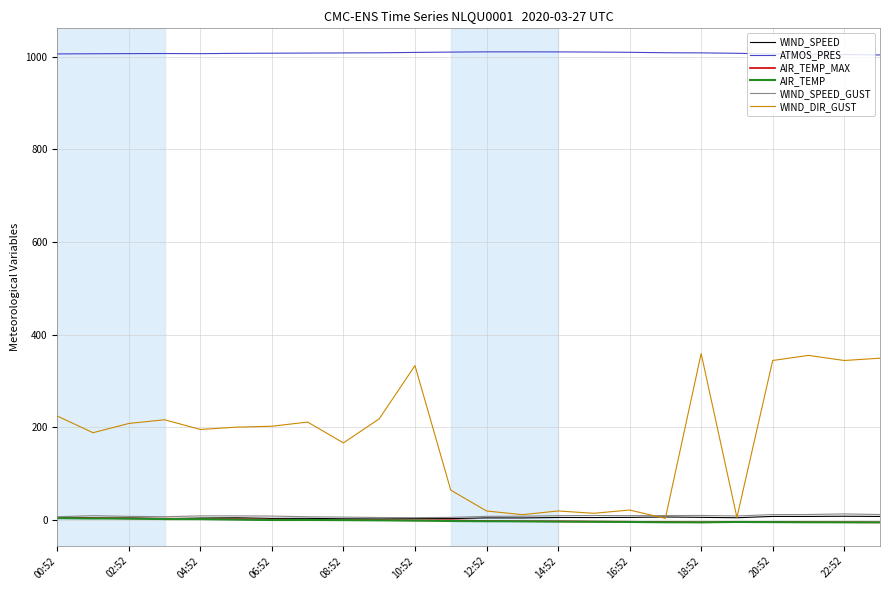

True or false: ATMOS_PRES and AIR_TEMP cross at least once.

False